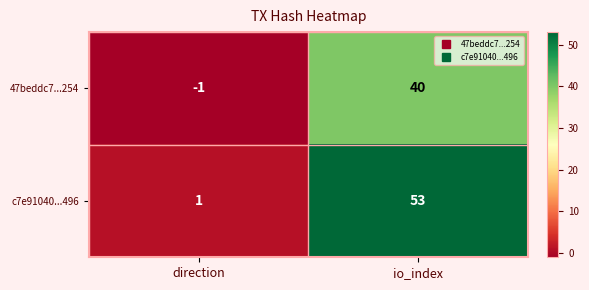

What is the sum of all c7e91040...496 values?

54